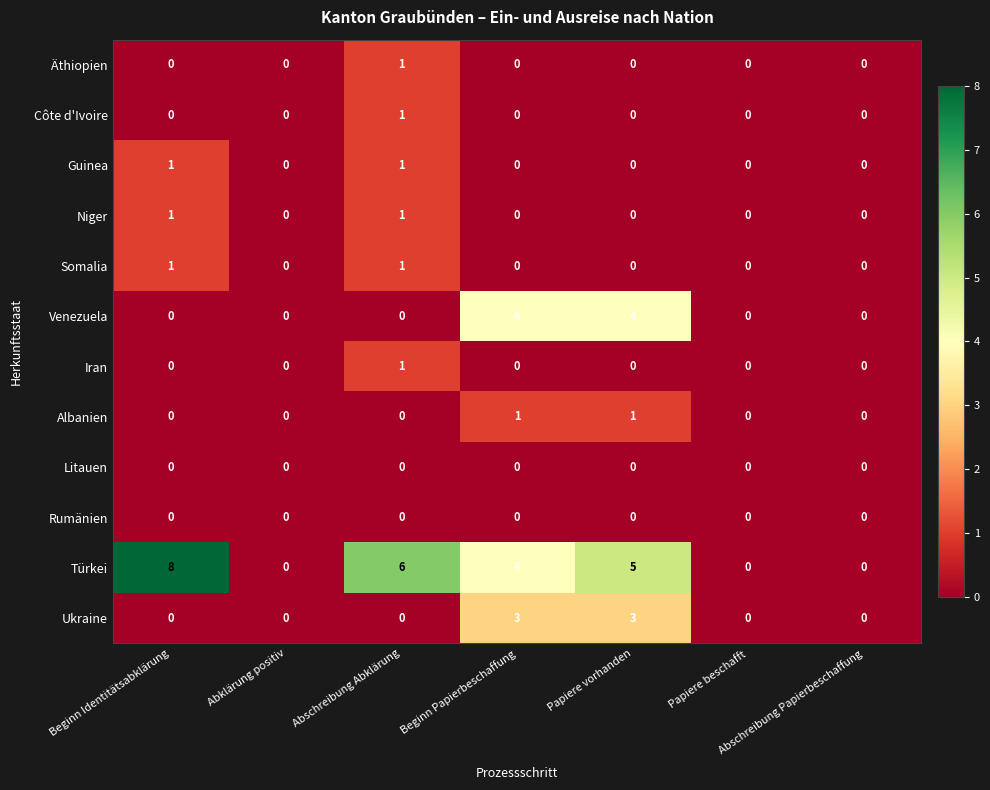

Which series has the widest spread of values?

Türkei